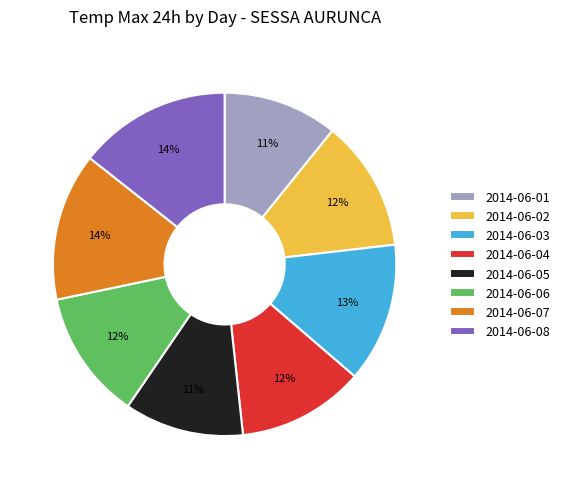

Is there a majority slice in this chart?

No